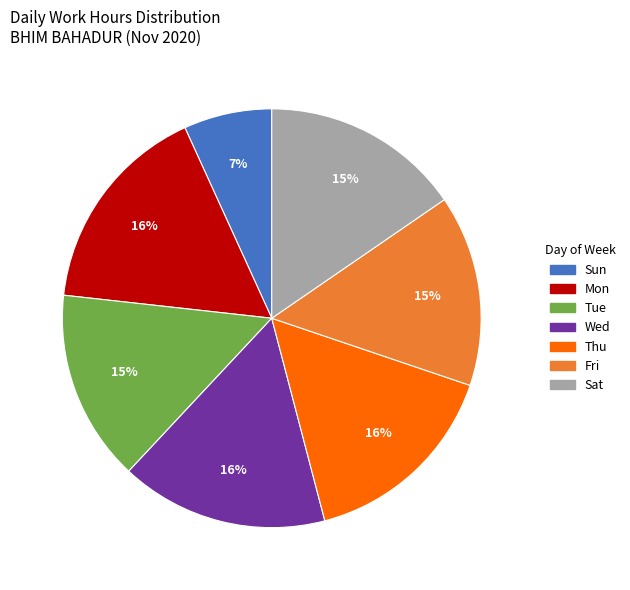

Is there a majority slice in this chart?

No